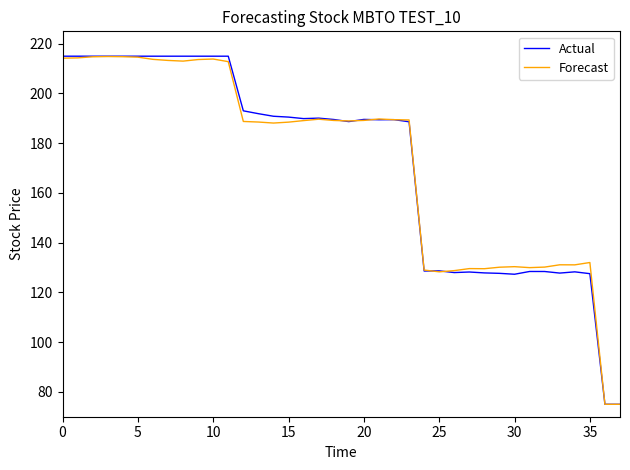

What is the minimum value shown in the chart?

75.0